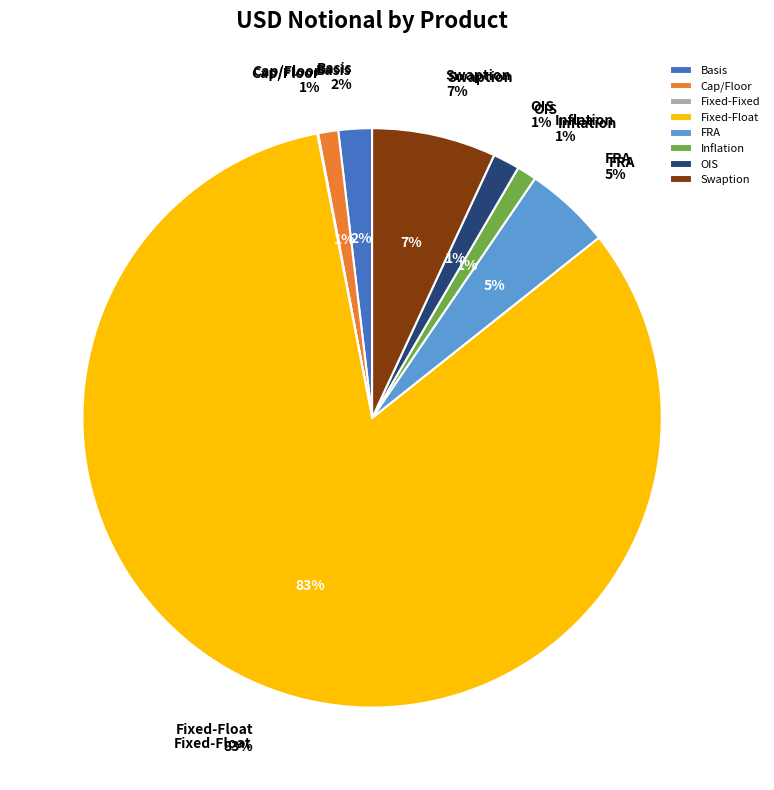

The Fixed-Fixed slice represents 0% of the pie. True or false?

True